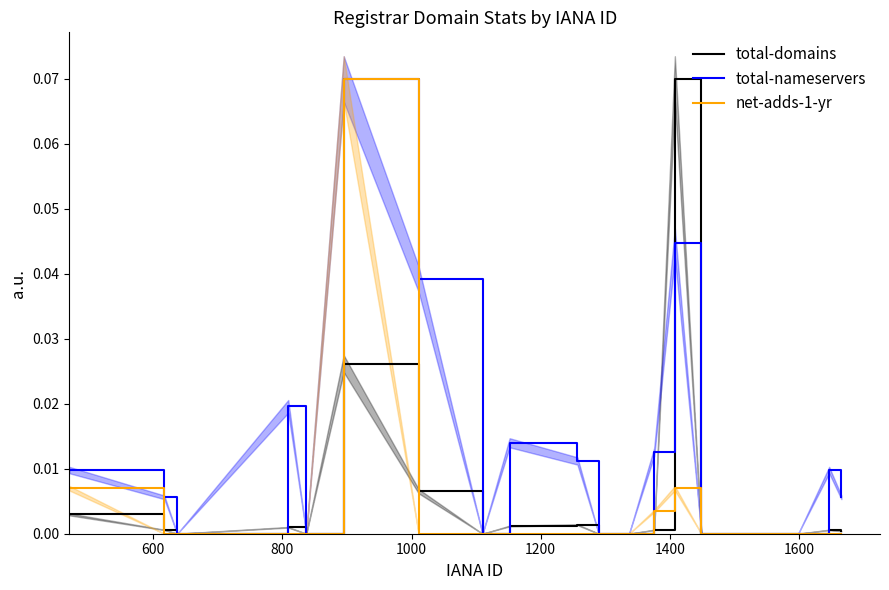

Is it true that total-nameservers equals -0.0 at 11?

False